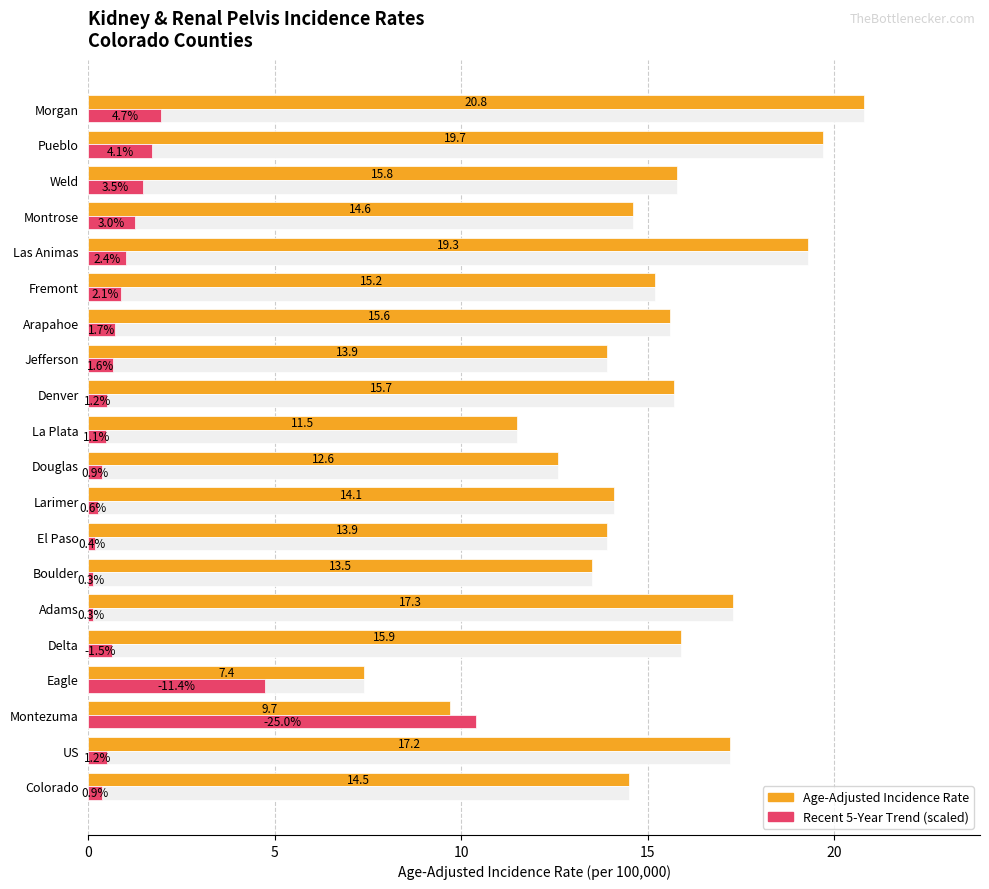

Which series has the widest spread of values?

Age-Adjusted Incidence Rate